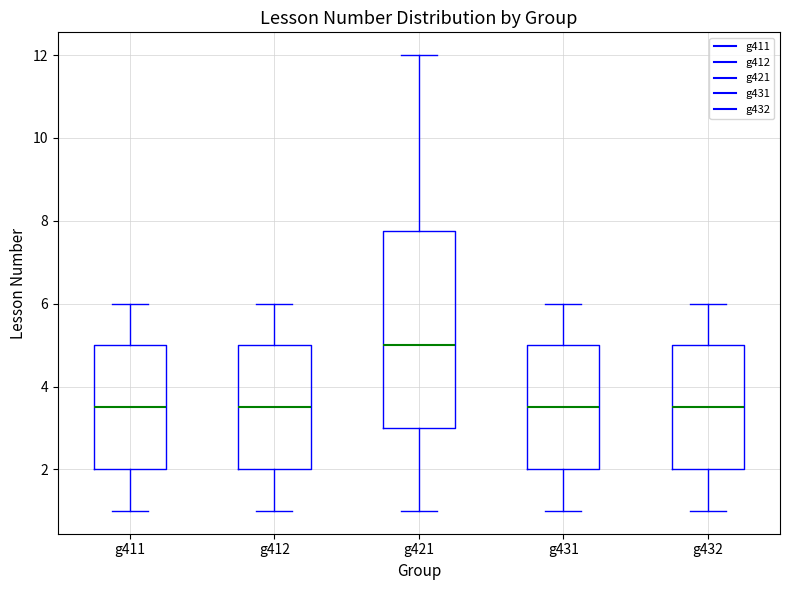

Where does the lower whisker of the box for g431 end on the y-axis? The values are not printed on the chart, so give them approximately, as read against the axis.

1.0